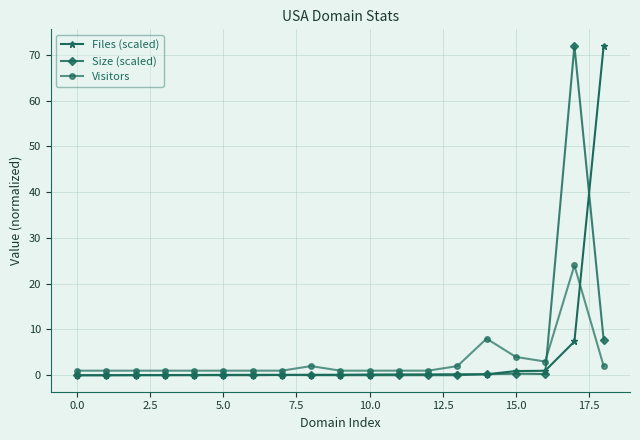

Count the number of data series in this chart.

3